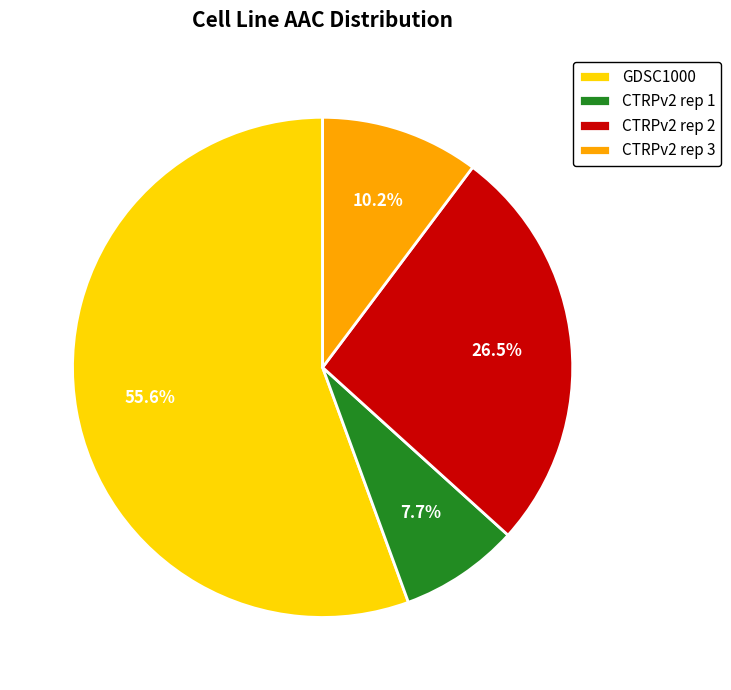

The GDSC1000 slice represents 56% of the pie. True or false?

True